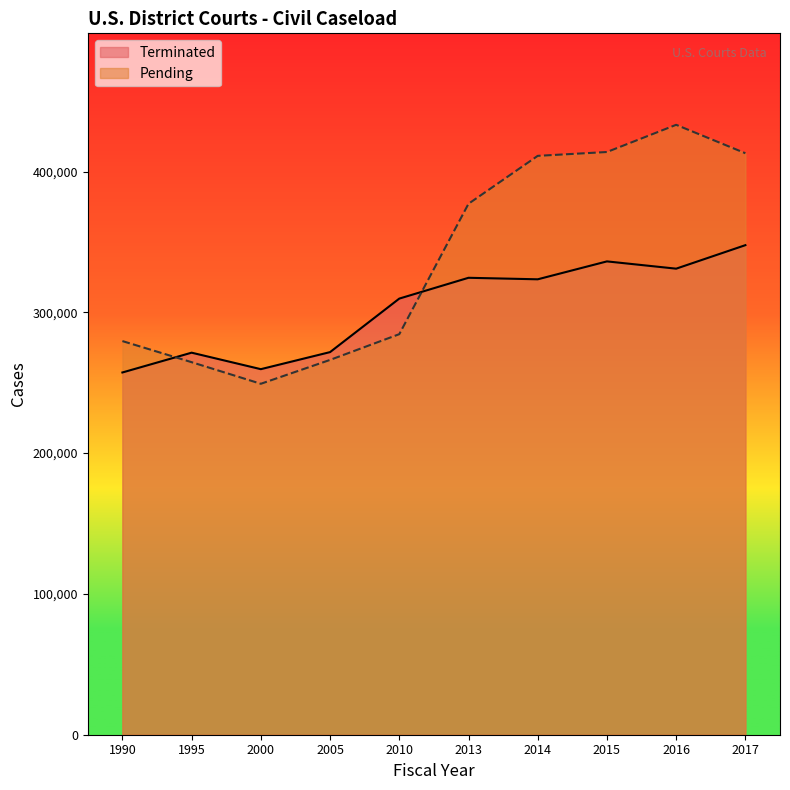

What is the average value of the Terminated series?

303269